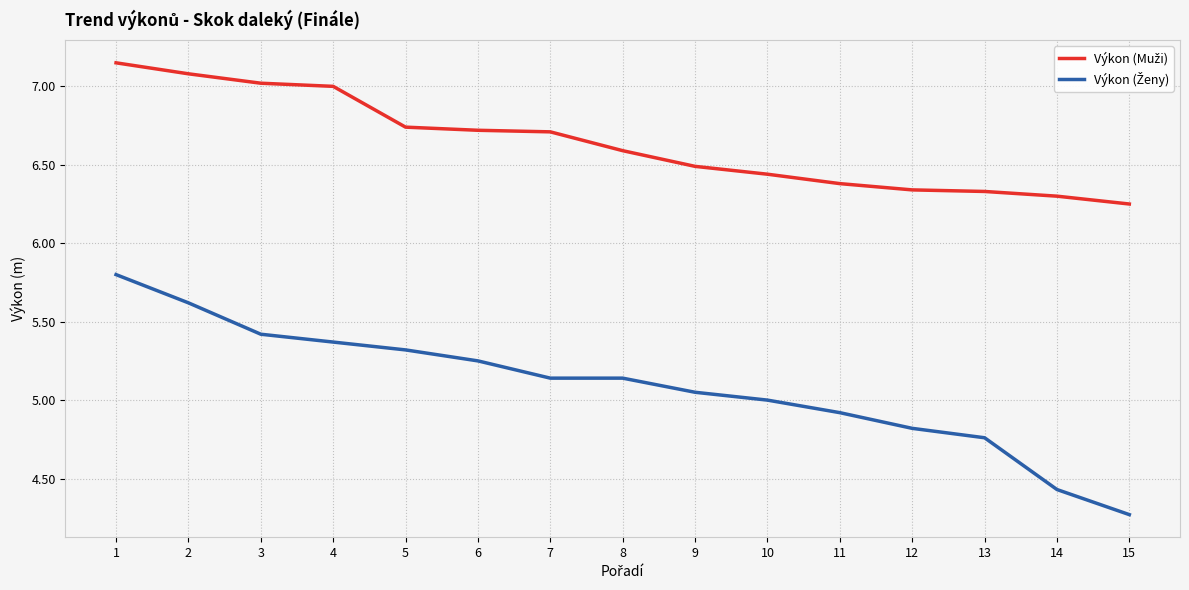

What is the minimum value shown in the chart?

4.3